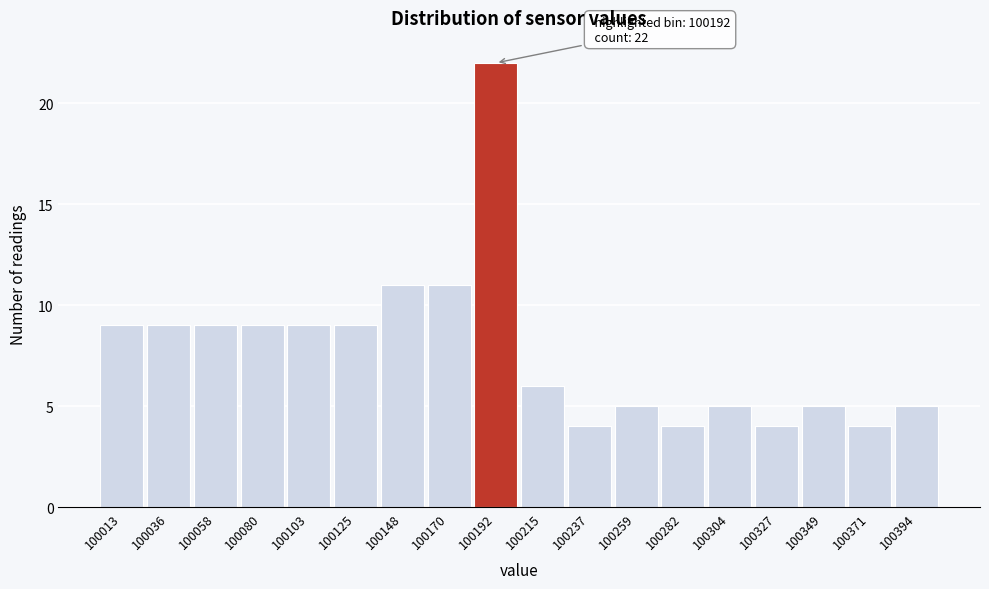

Over which range of the x-axis is the bar tallest?

100180 to 100205